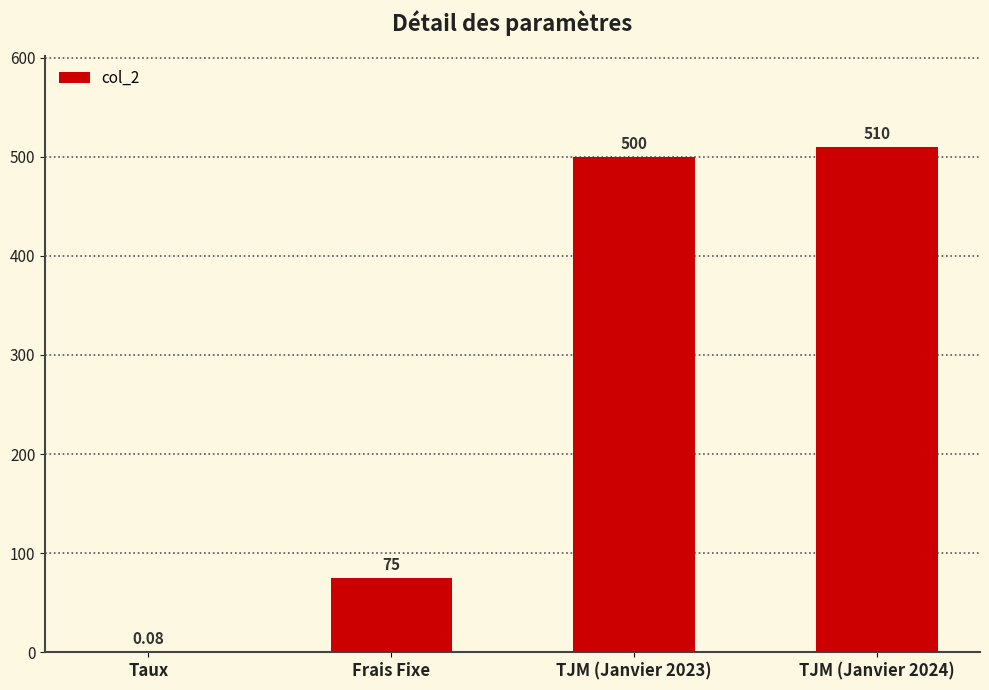

Which has a higher value, Frais Fixe or Taux?

Frais Fixe